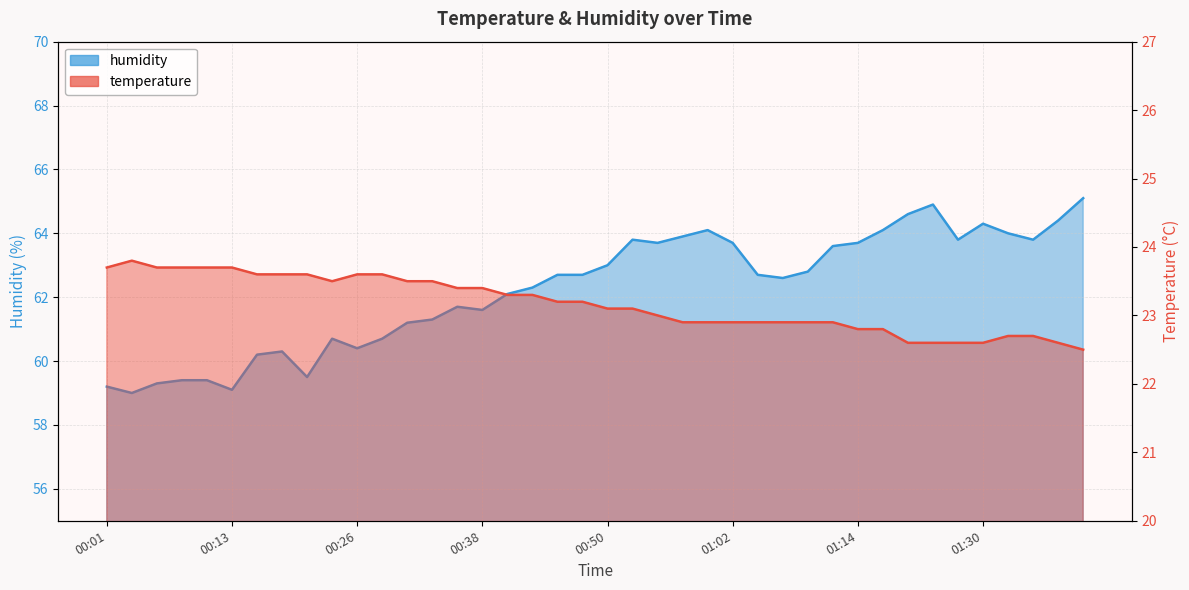

Is it true that temperature equals 22.8 at 01:14?

True